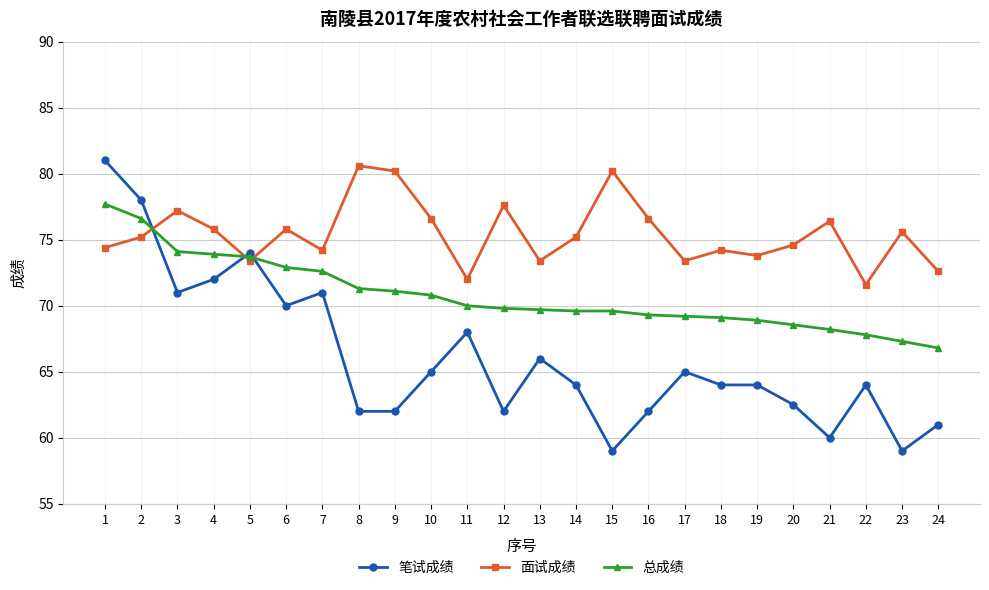

Rank the series at 12 from highest to lowest value.

面试成绩, 总成绩, 笔试成绩